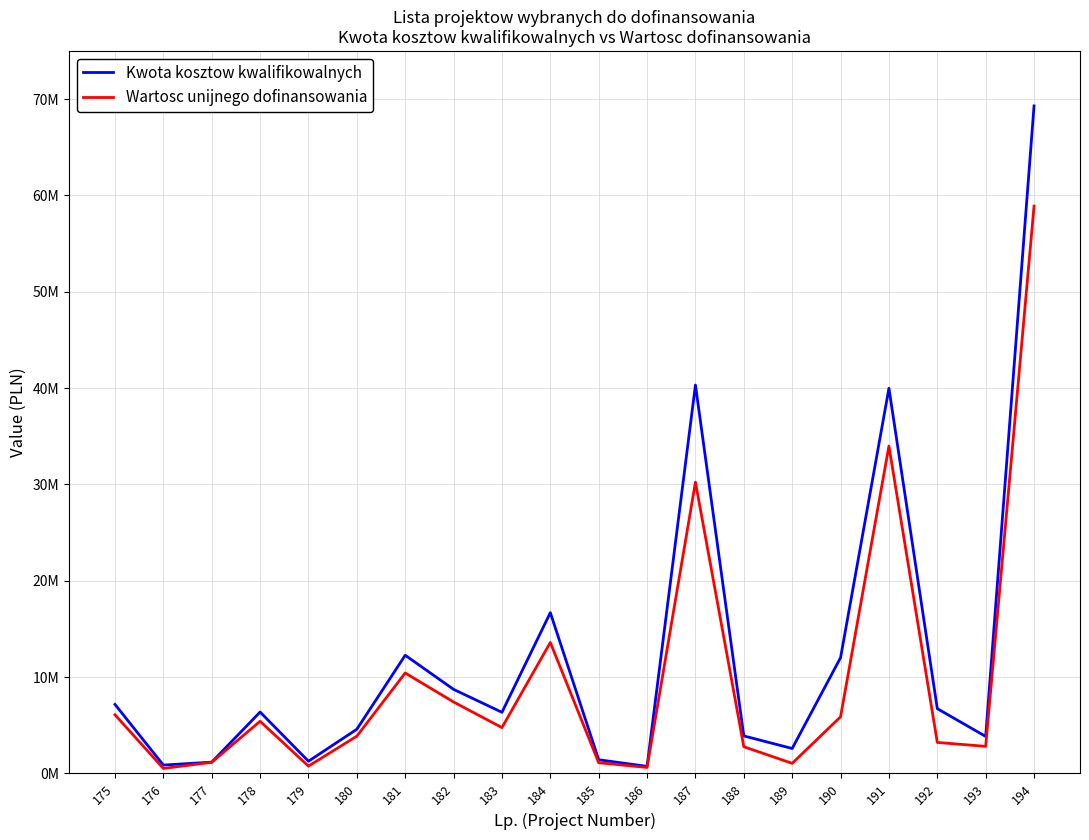

True or false: Kwota kosztow kwalifikowalnych and Wartosc unijnego dofinansowania cross at least once.

False